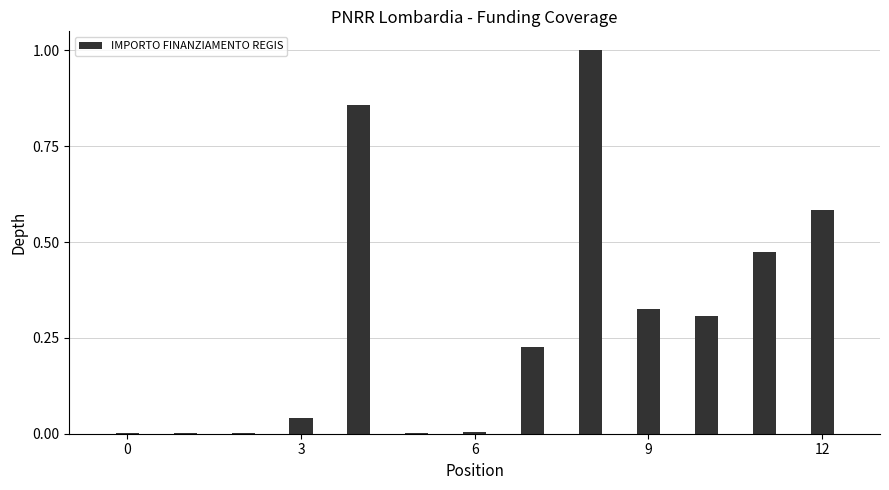

What is the maximum value shown in the chart?

1.0